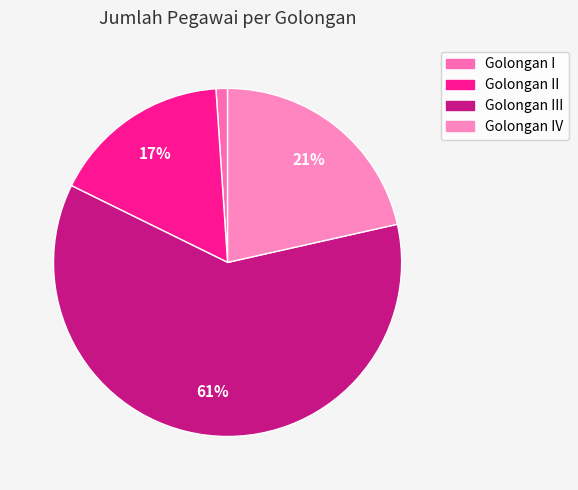

What percentage is the Golongan I slice, to the nearest percent?

1%